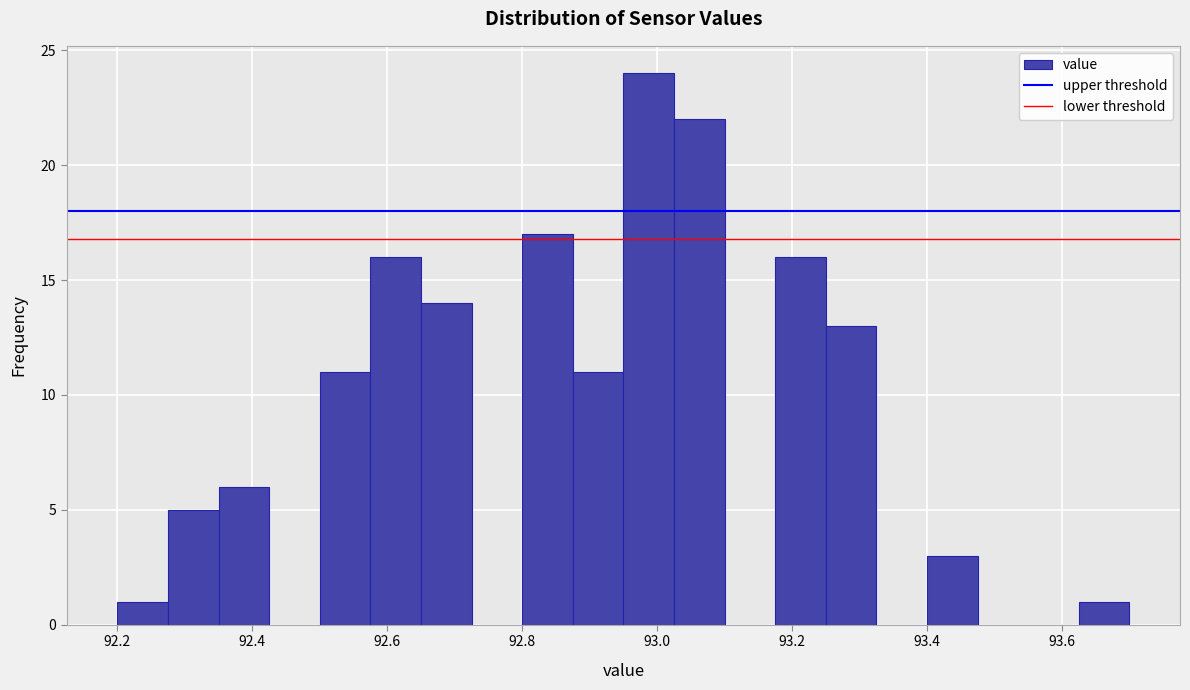

Read against the x-axis, roughly where is the centre of the tallest bar?

92.98